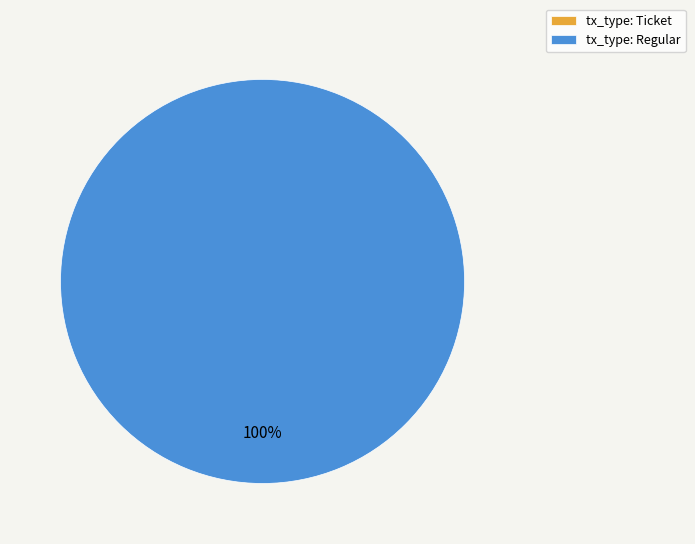

Is it true that tx_type: Ticket is 0% of the pie?

True